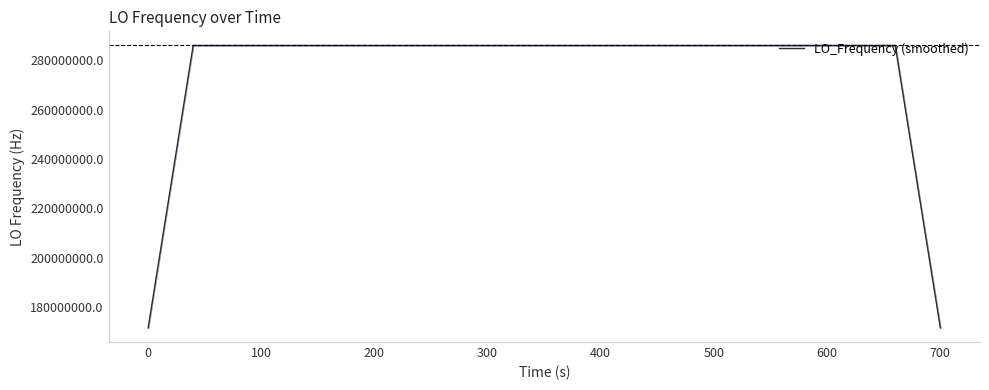

What is the difference between the maximum and minimum values?

114418801.6